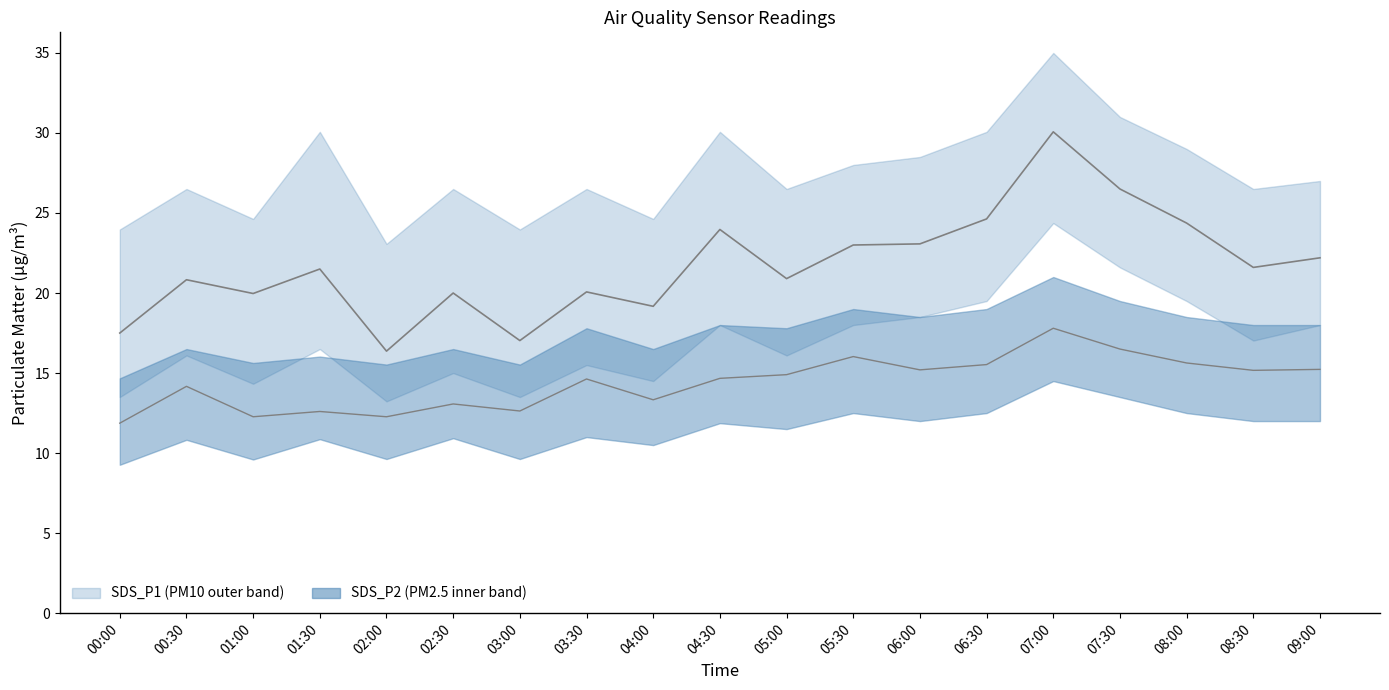

What is the average value of the SDS_P2 series?

14.4